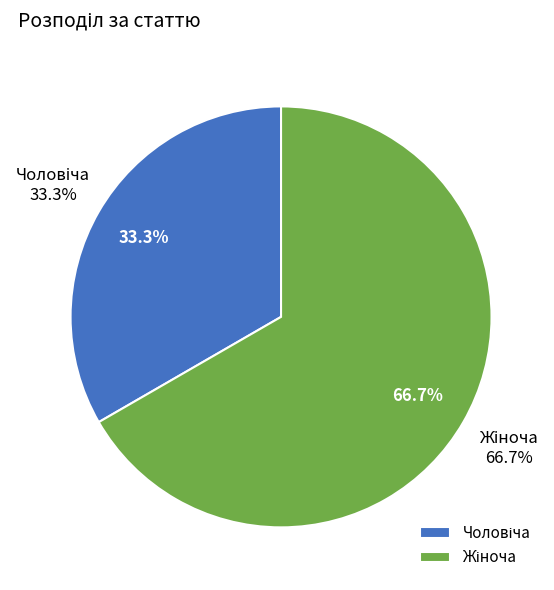

Is there a majority slice in this chart?

Yes